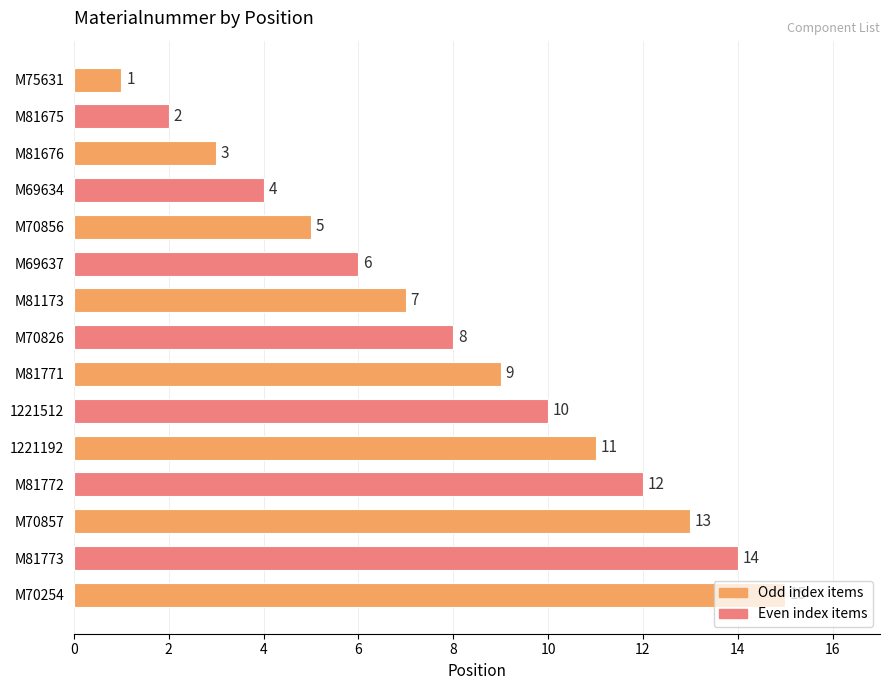

How many data points are less than 8?

7